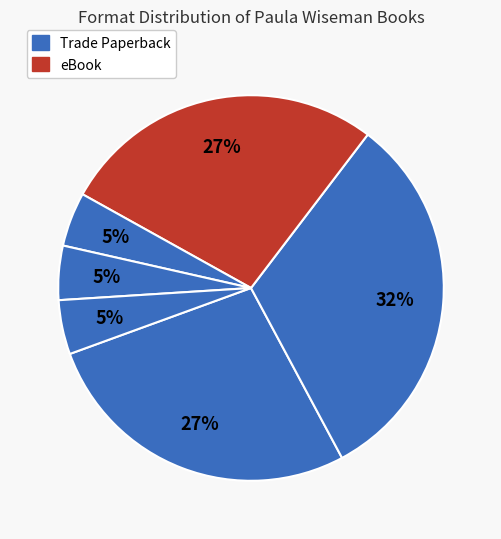

Count the number of slices in the pie.

6